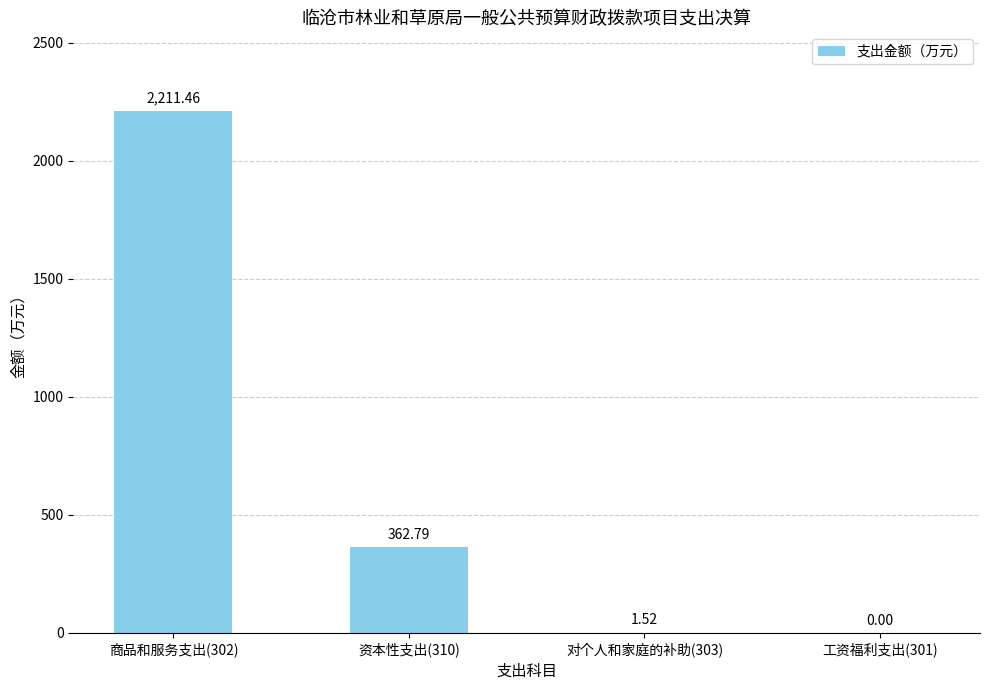

Between 商品和服务支出(302) and 工资福利支出(301), which is larger?

商品和服务支出(302)